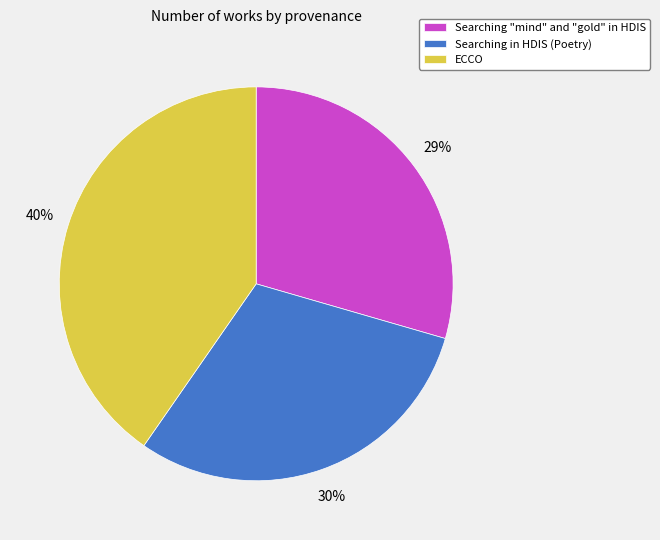

Do ECCO and Searching in HDIS (Poetry) together represent more than half of the pie?

Yes